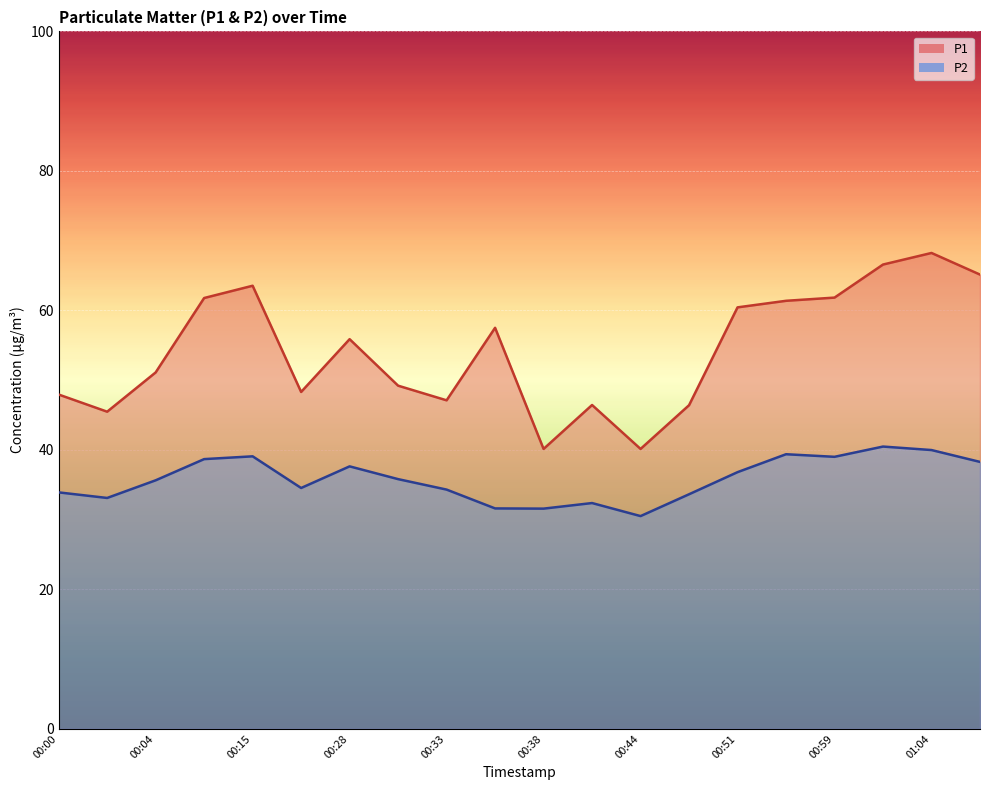

Is the value of P2 at 00:51 greater than the value of P1 at 00:10?

No